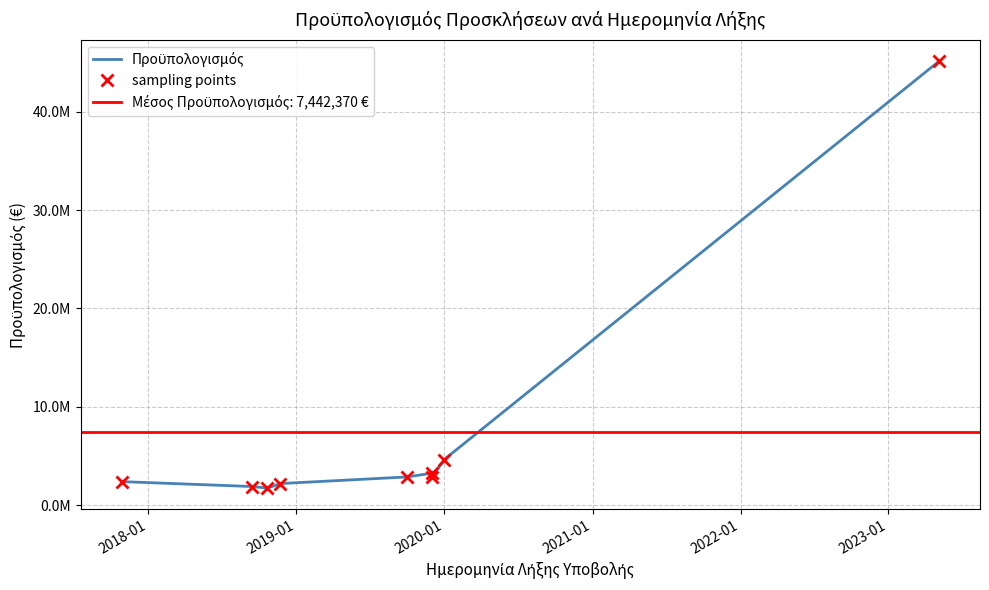

Rank the series by their maximum value, from highest to lowest.

Προϋπολογισμός, sampling points